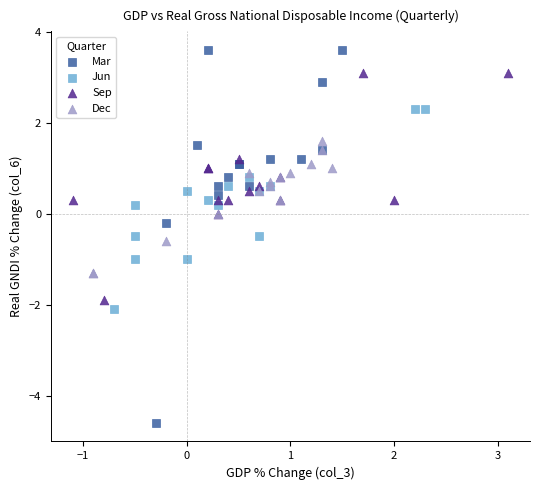

Which series reaches the maximum Y coordinate?

Mar